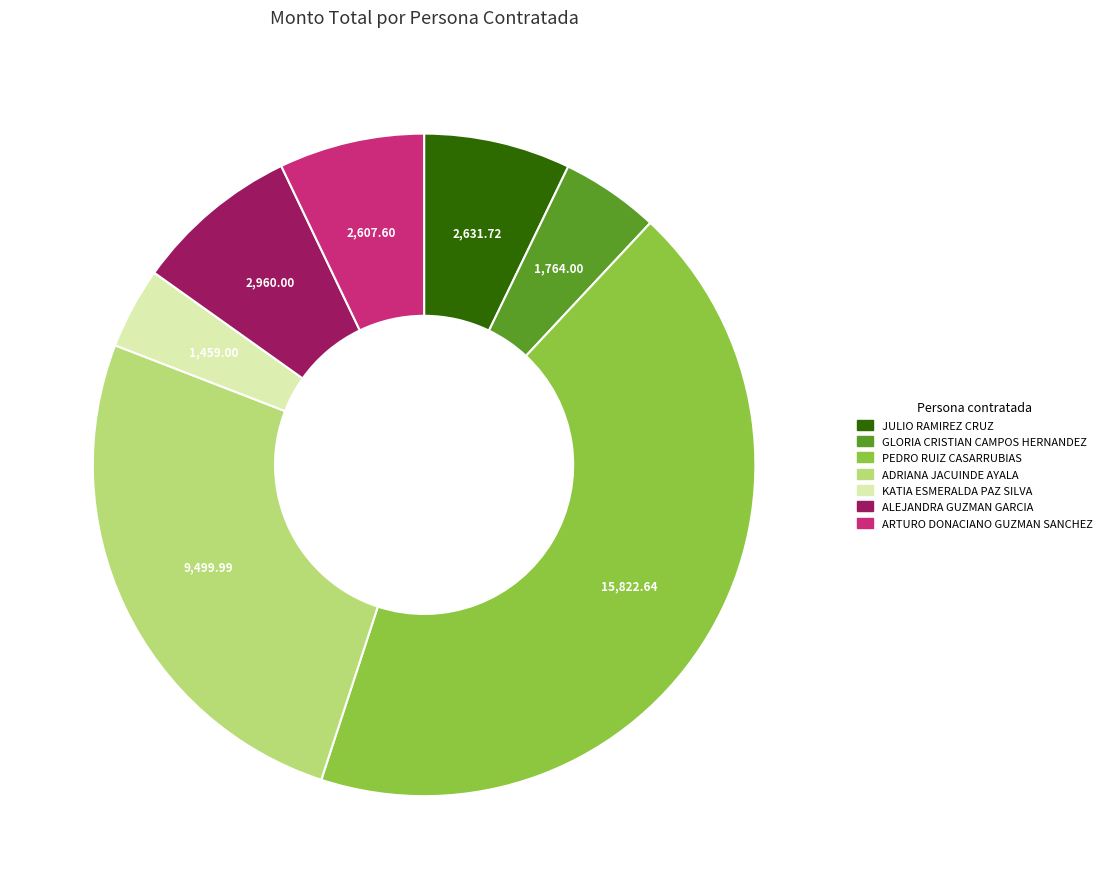

Which category has the biggest portion of the pie?

PEDRO RUIZ CASARRUBIAS